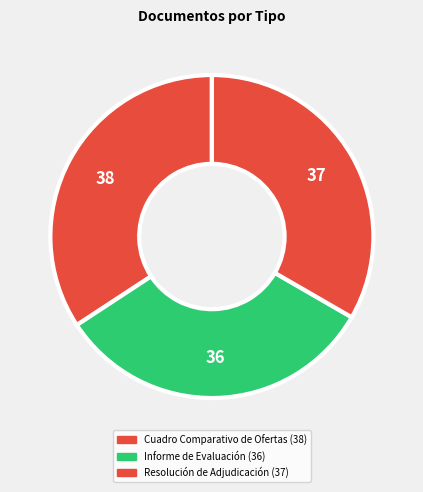

What percentage do Cuadro Comparativo de Ofertas and Resolución de Adjudicación together represent?

67.6%